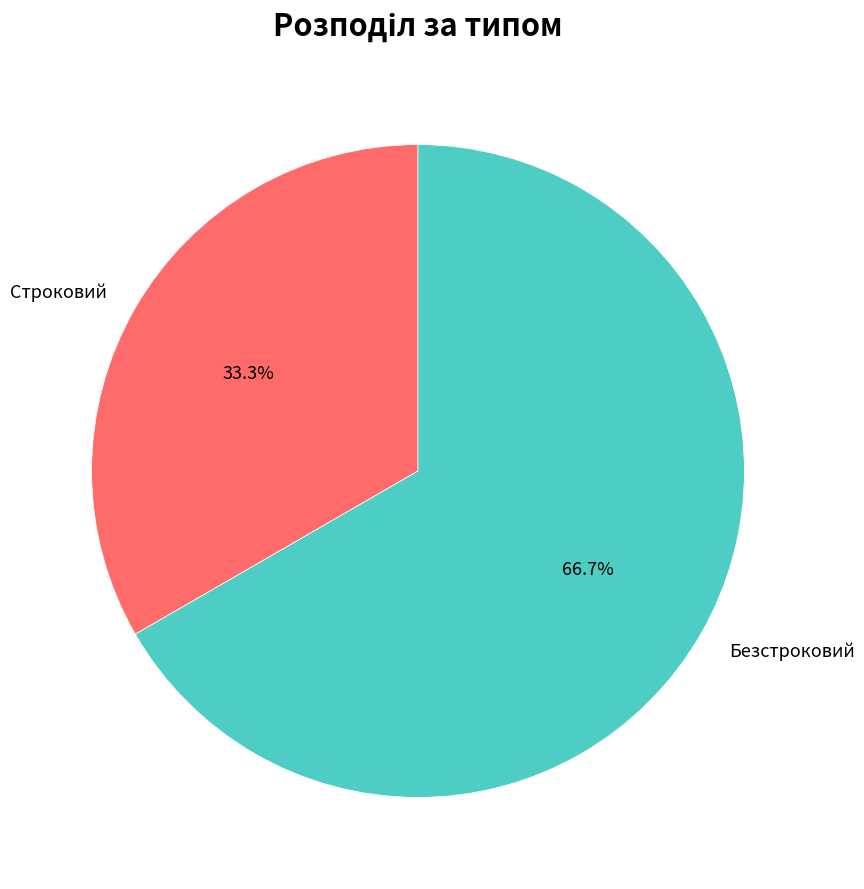

Is Безстроковий the majority of the pie?

Yes